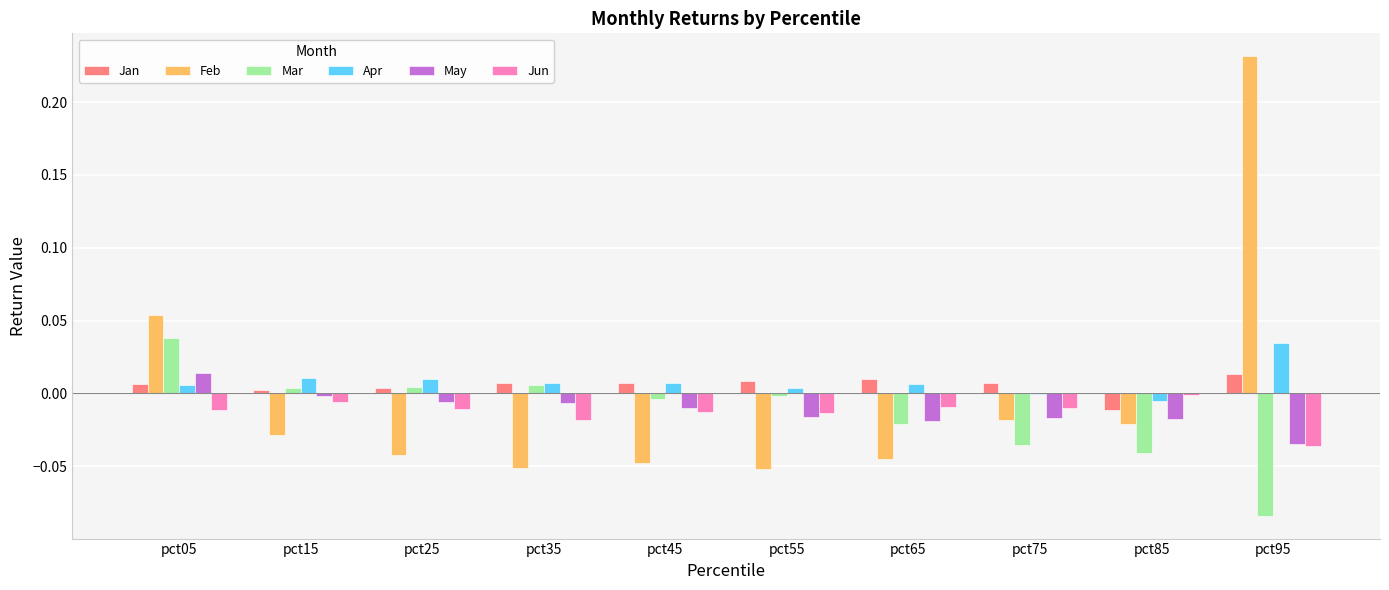

What are all the series names shown in the legend?

Jan, Feb, Mar, Apr, May, Jun